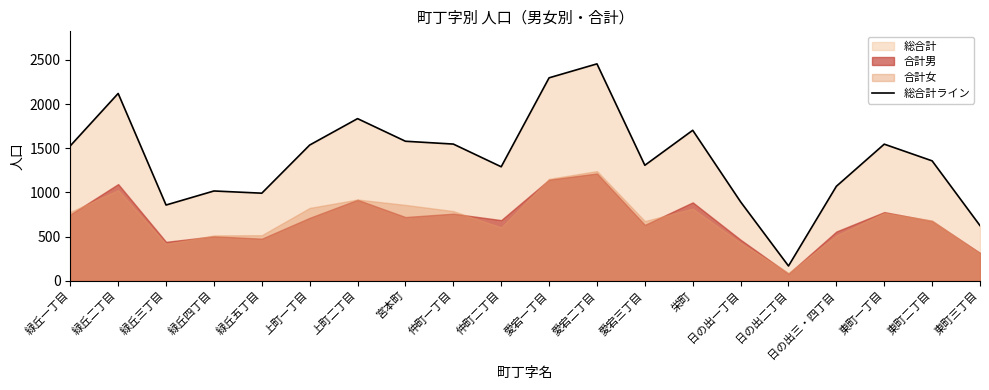

Is it true that the value at 愛宕二丁目 is 3570?

False